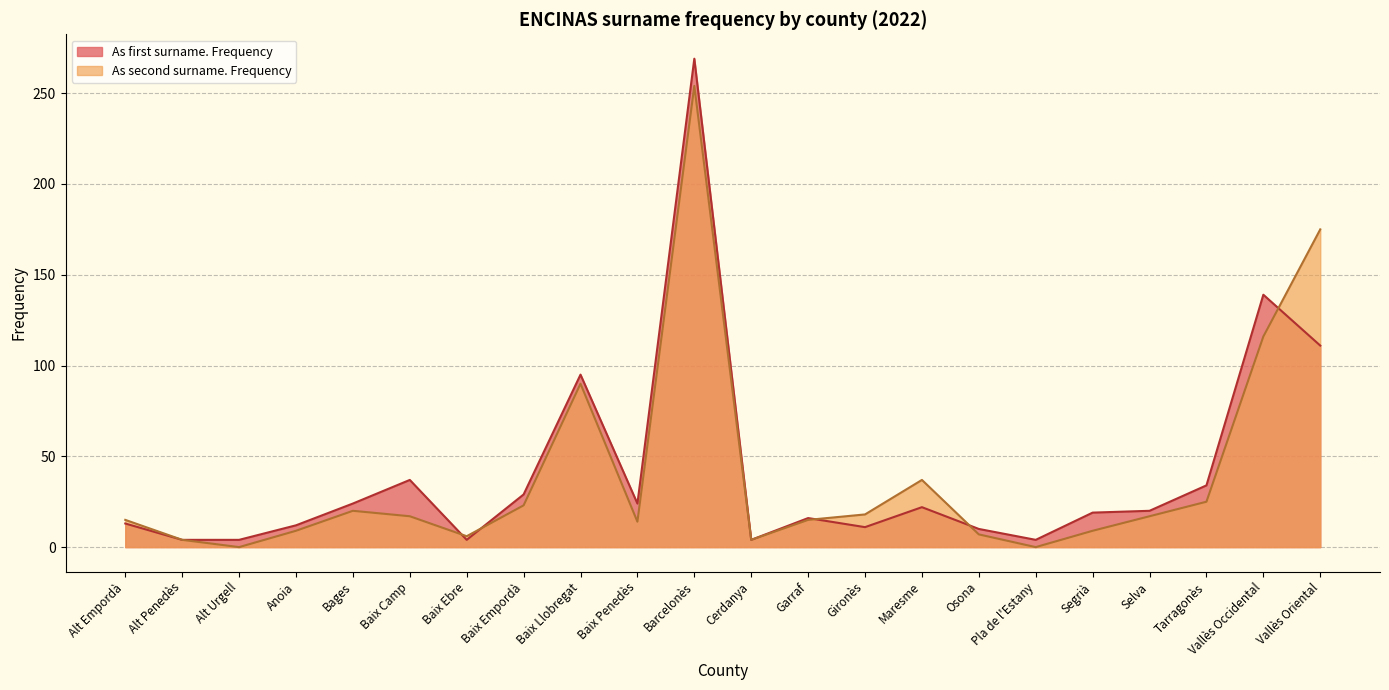

Which series changed the most between Osona and Tarragonès?

As first surname. Frequency